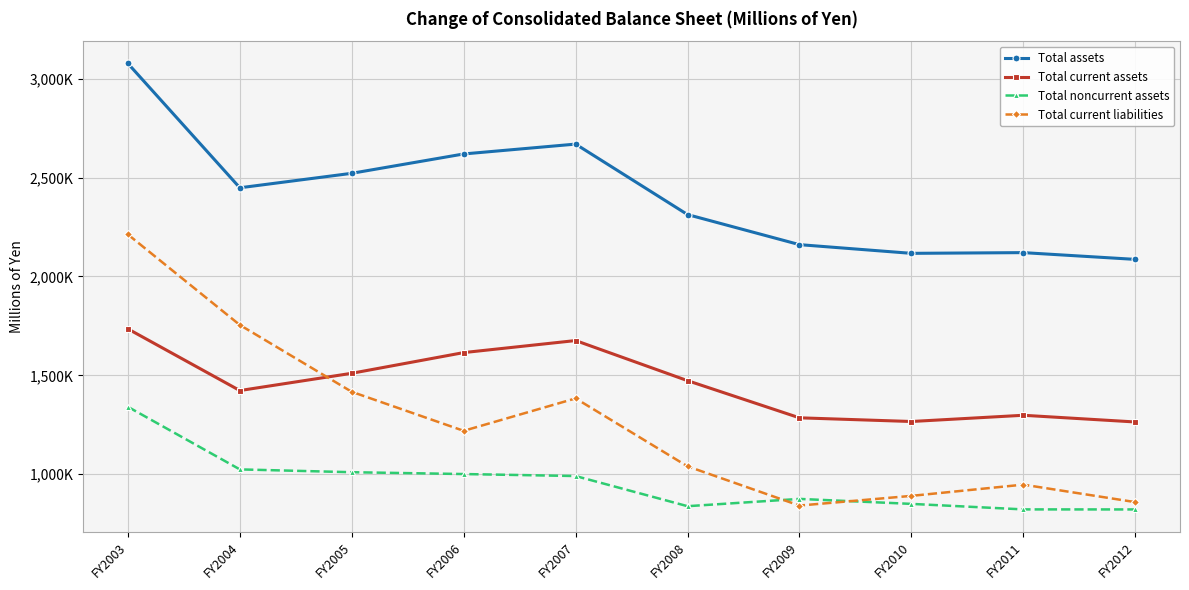

At which label is Total noncurrent assets closest to 1081336?

FY2004